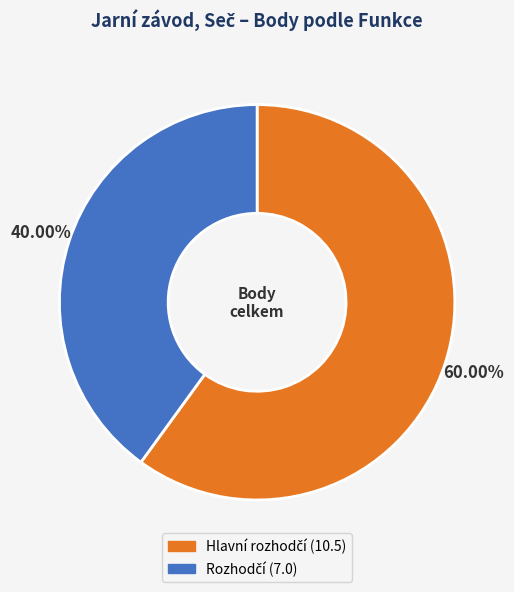

How many segments does this pie chart have?

2